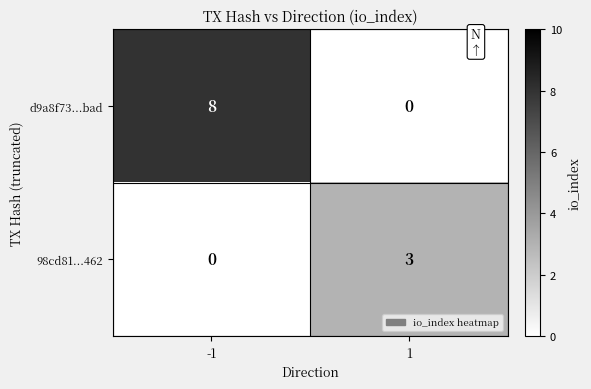

Reading right to left, transcribe all the data shown in this chart.

d9a8f73...bad: 0	8
98cd81...462: 3	0